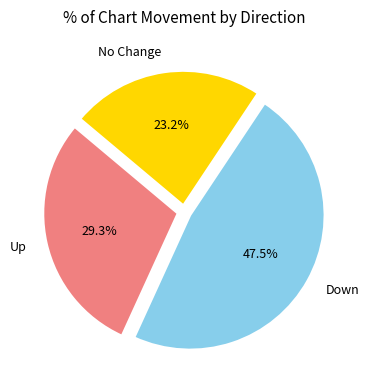

What percentage do Up and No Change together represent?

52.5%